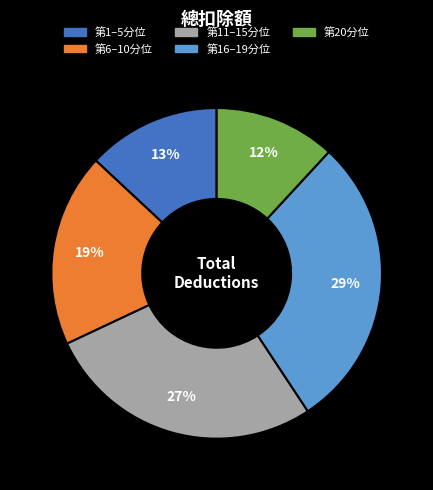

Is there a majority slice in this chart?

No